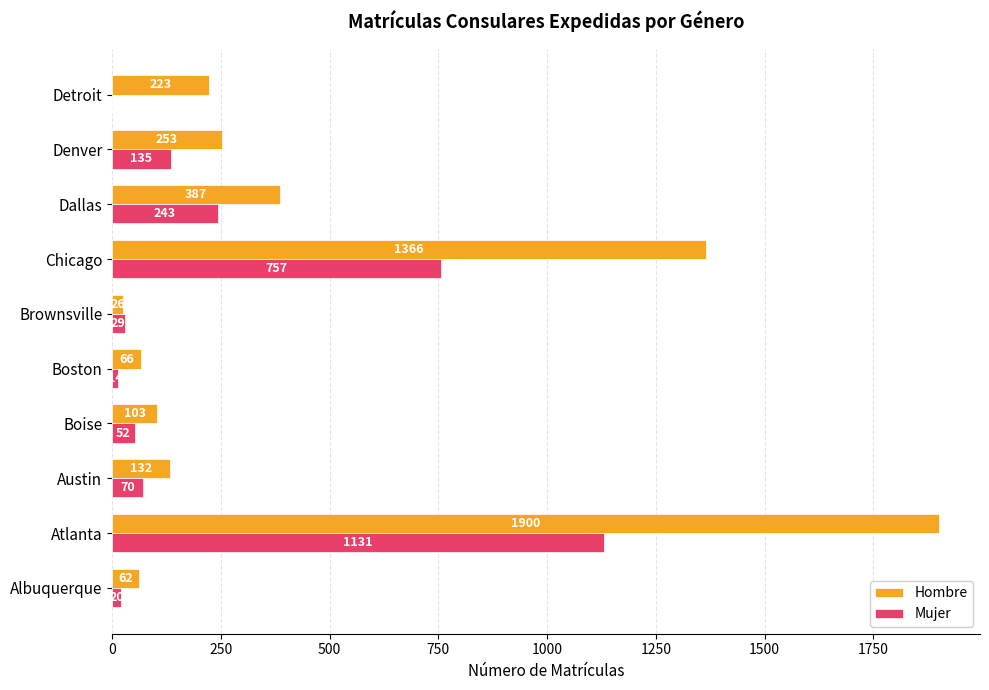

What is the sum of all Hombre values?

4518